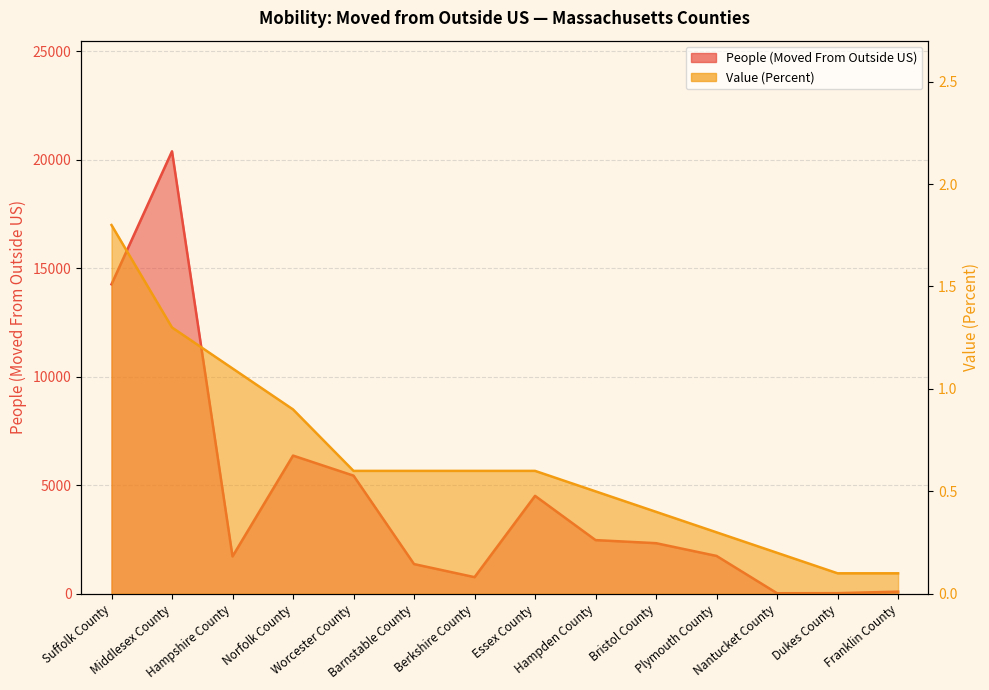

What is the maximum value for People (Moved From Outside US)?

20388.0